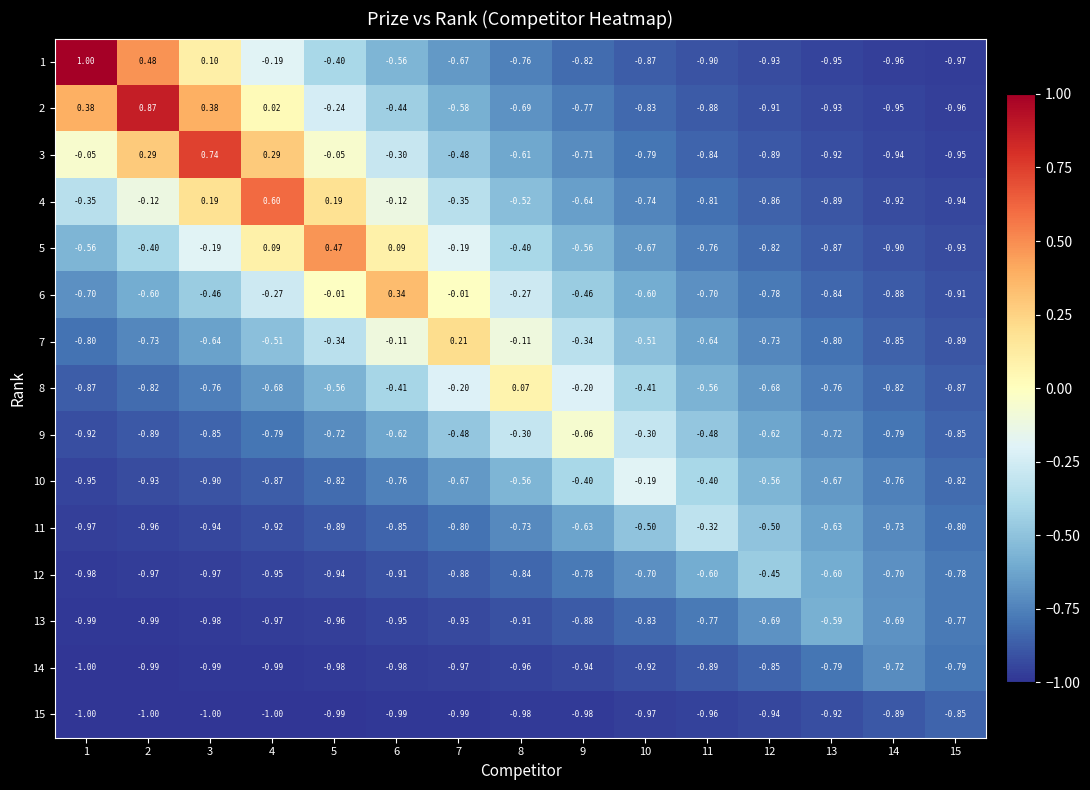

Is the value of 11 at 3 greater than the value of 10 at 10?

No